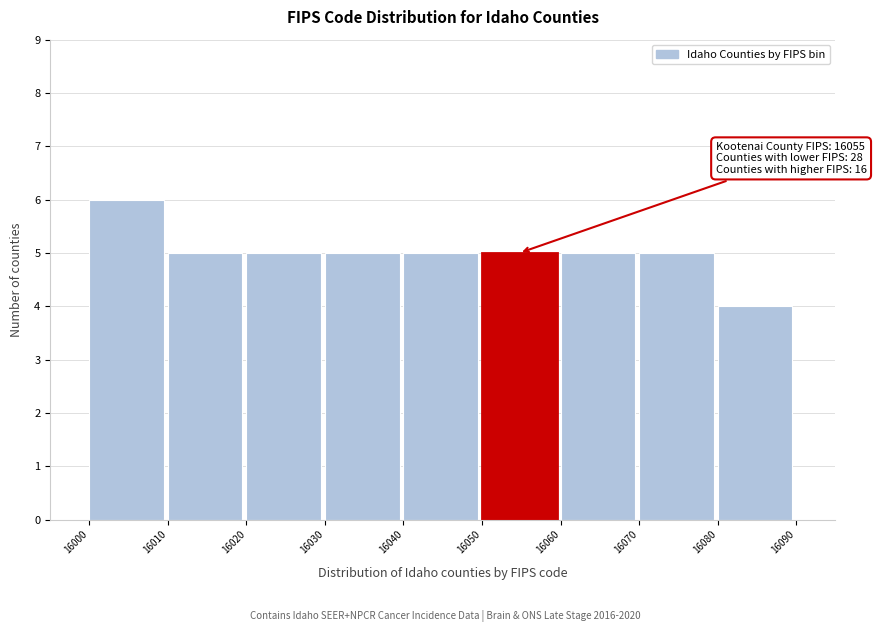

Which range on the x-axis has the tallest bar?

16000 to 16010